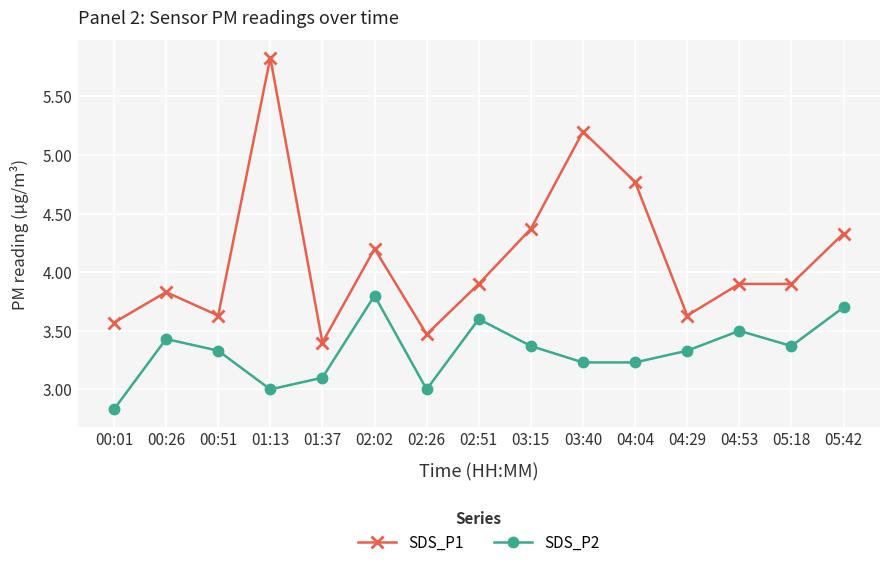

How many lines are shown in the chart?

2